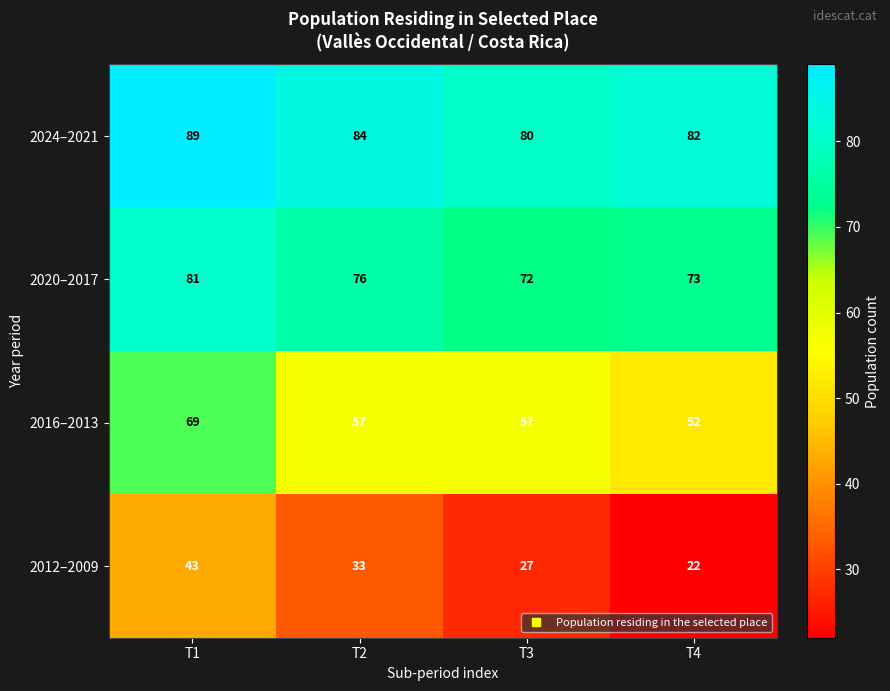

Count the number of categories in the chart.

4